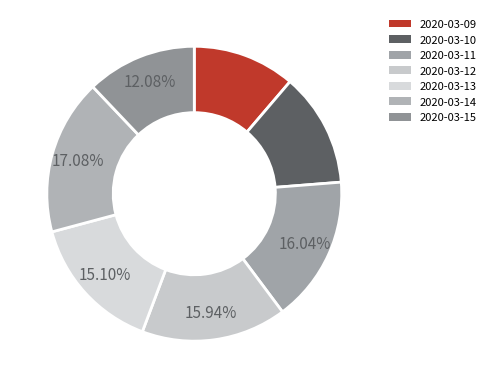

What percentage is the 2020-03-11 slice, to the nearest percent?

16%